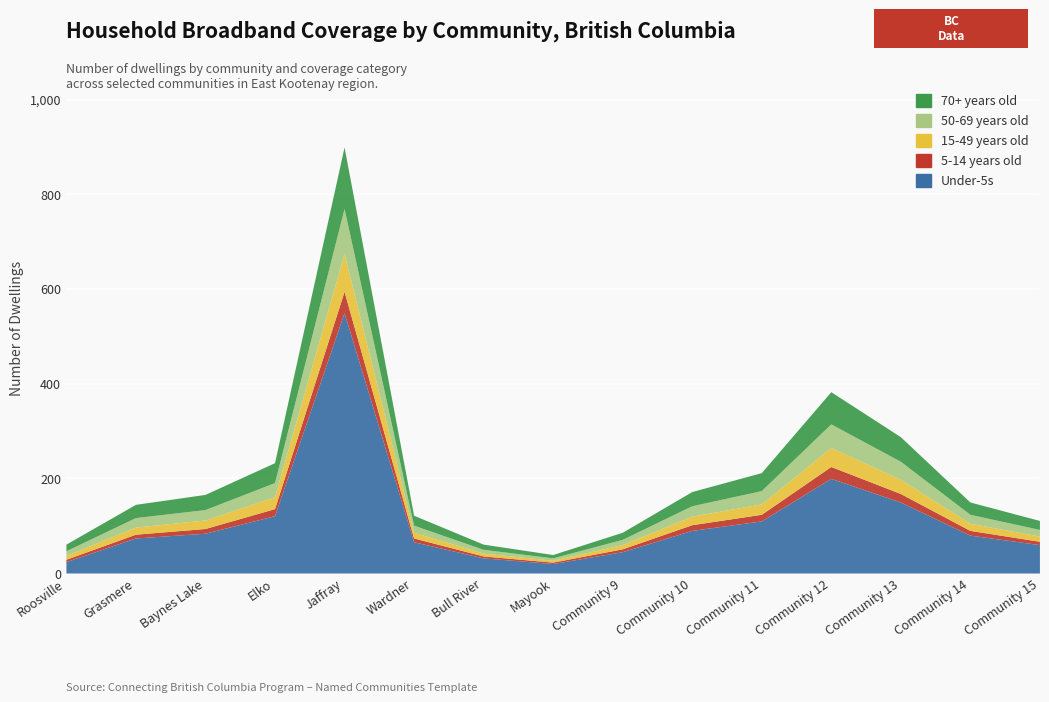

List the labels in order of 5-14 years old value, largest first.

Jaffray, Community 12, Community 13, Elko, Community 11, Community 10, Baynes Lake, Community 14, Grasmere, Wardner, Community 15, Community 9, Roosville, Bull River, Mayook